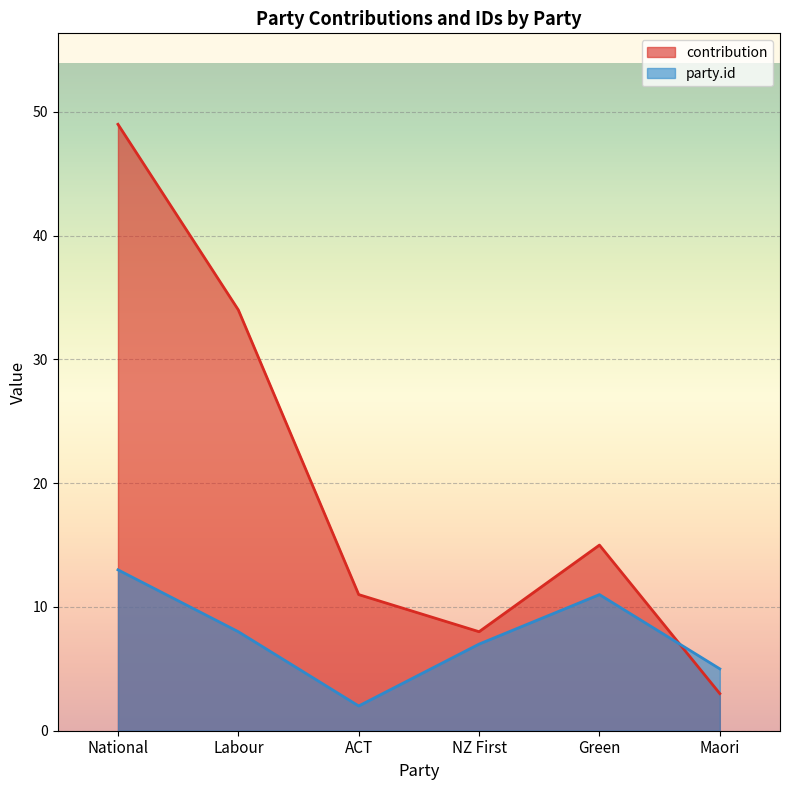

What is the label of the 4th point from the right?

ACT